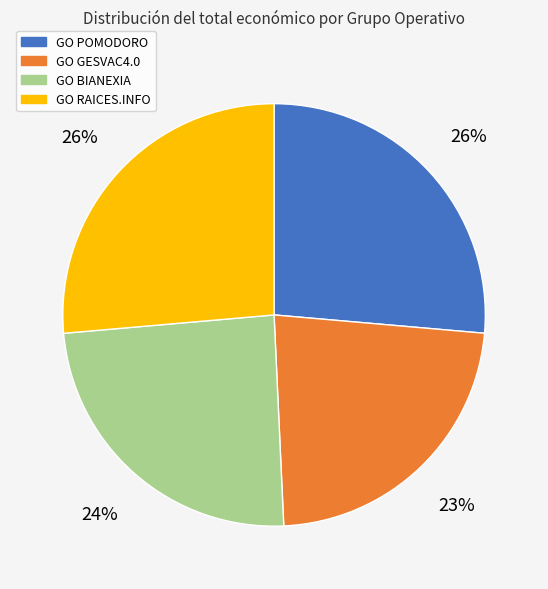

Is there any slice that represents more than half of the pie?

No